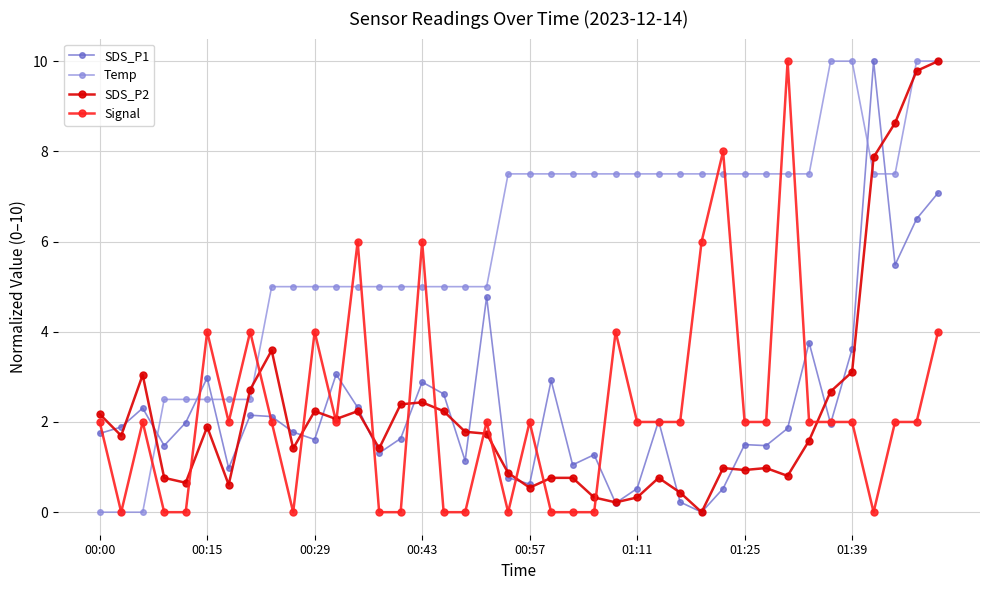

True or false: SDS_P1 has more than 0 points higher than both neighbors.

True